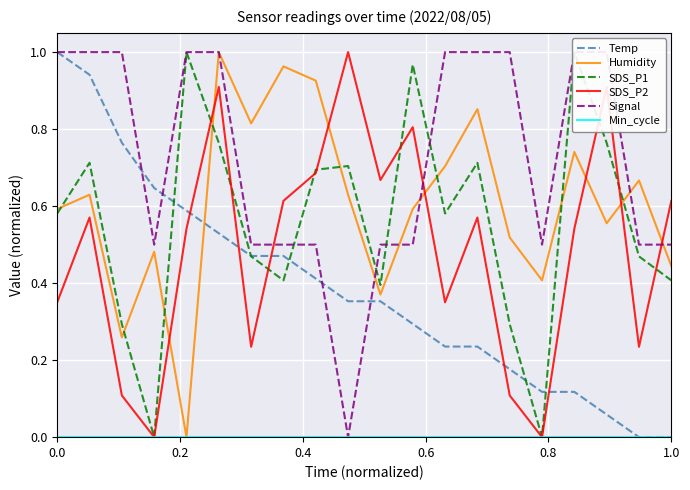

How many data points does each series have?

20